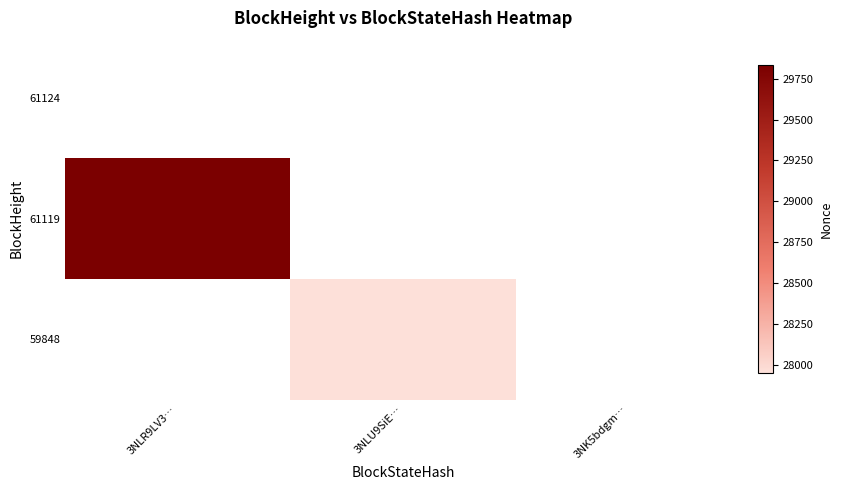

List the series in order of their overall mean, highest first.

61124, 61119, 59848